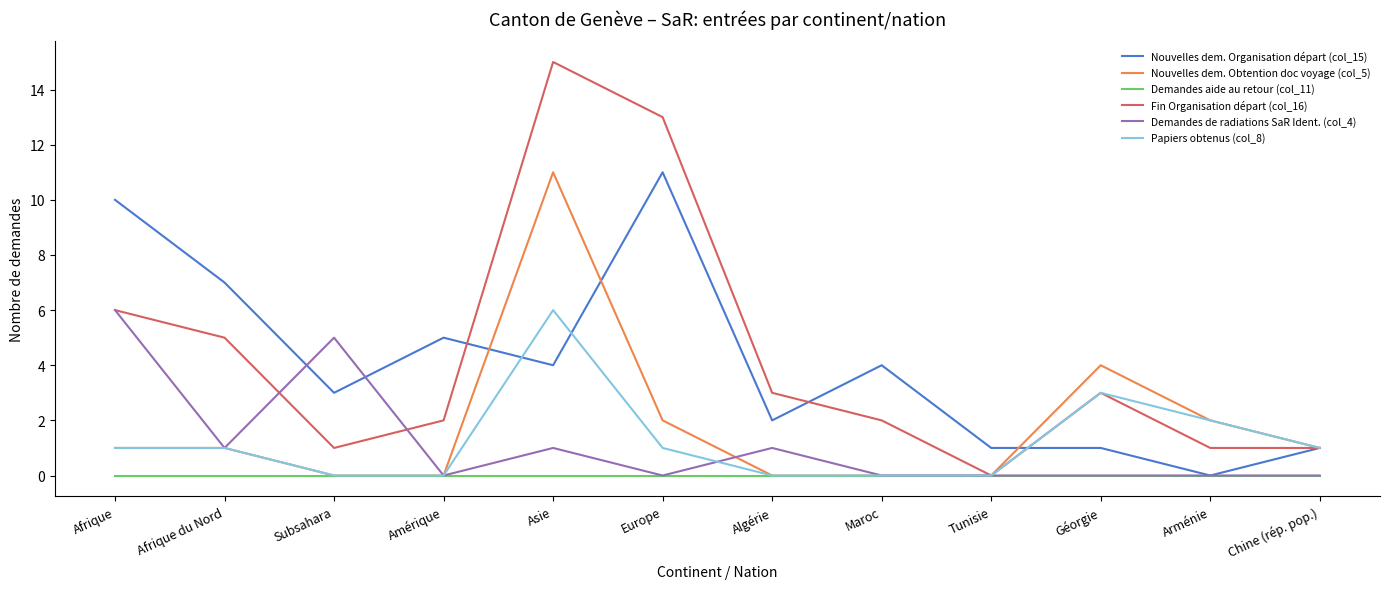

What is the difference between the Demandes de radiations SaR Ident. (col_4) values at Tunisie and Afrique du Nord?

1